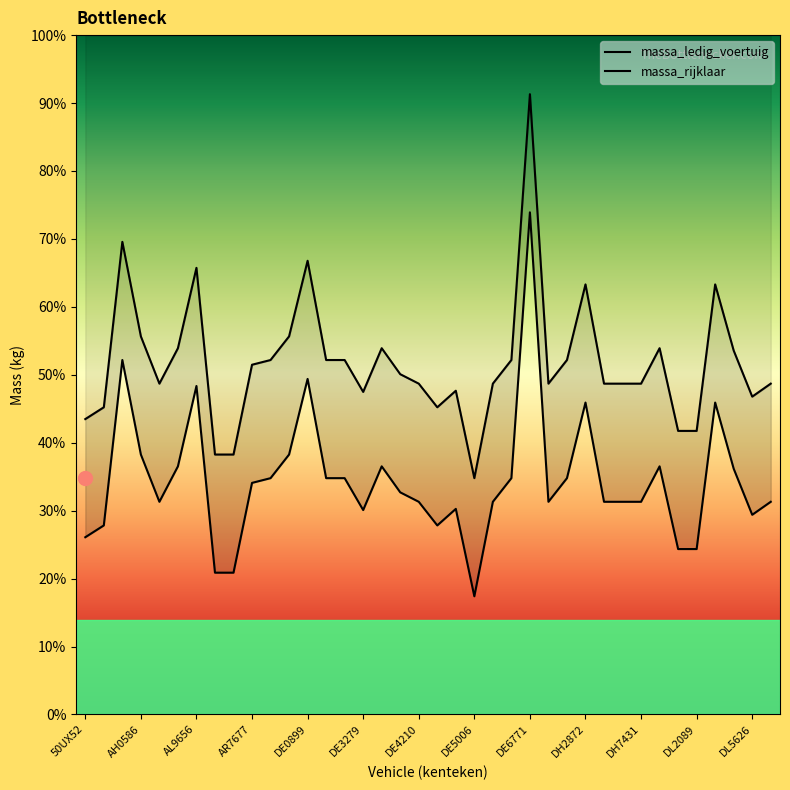

Is the value of massa_rijklaar at DH4595 greater than the value of massa_ledig_voertuig at DL4371?

Yes